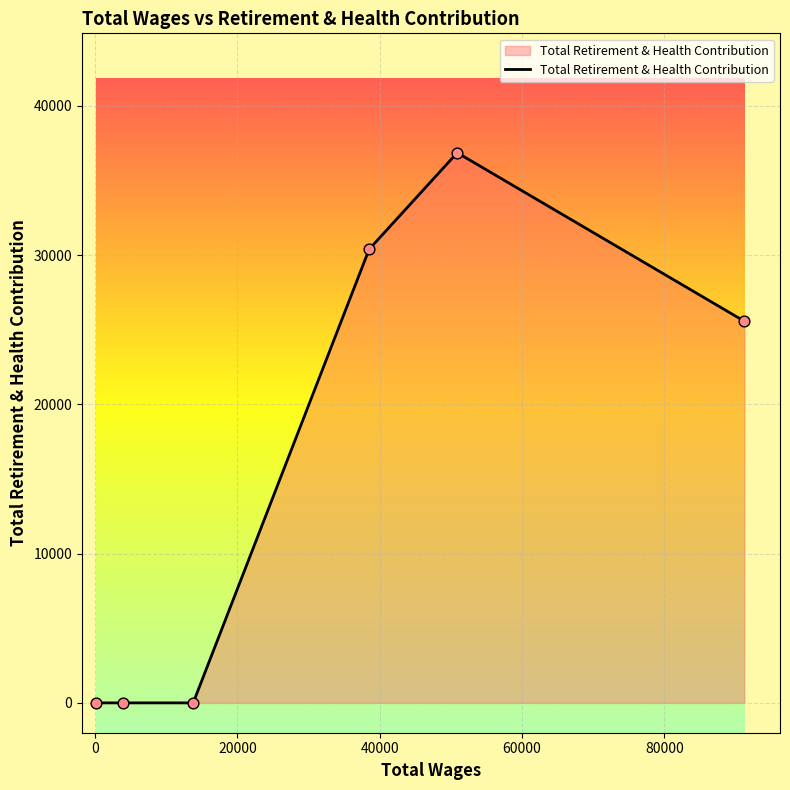

What is the maximum value shown in the chart?

36861